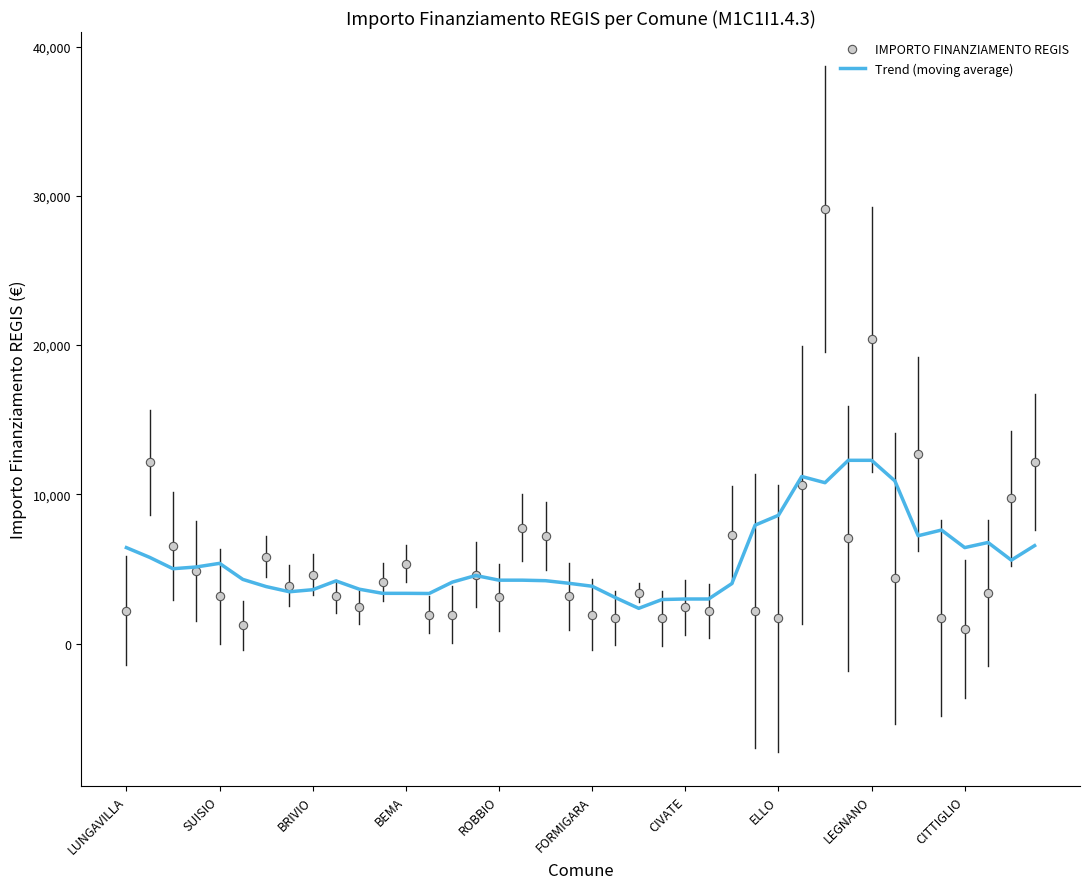

Which series has the widest spread of values?

IMPORTO FINANZIAMENTO REGIS